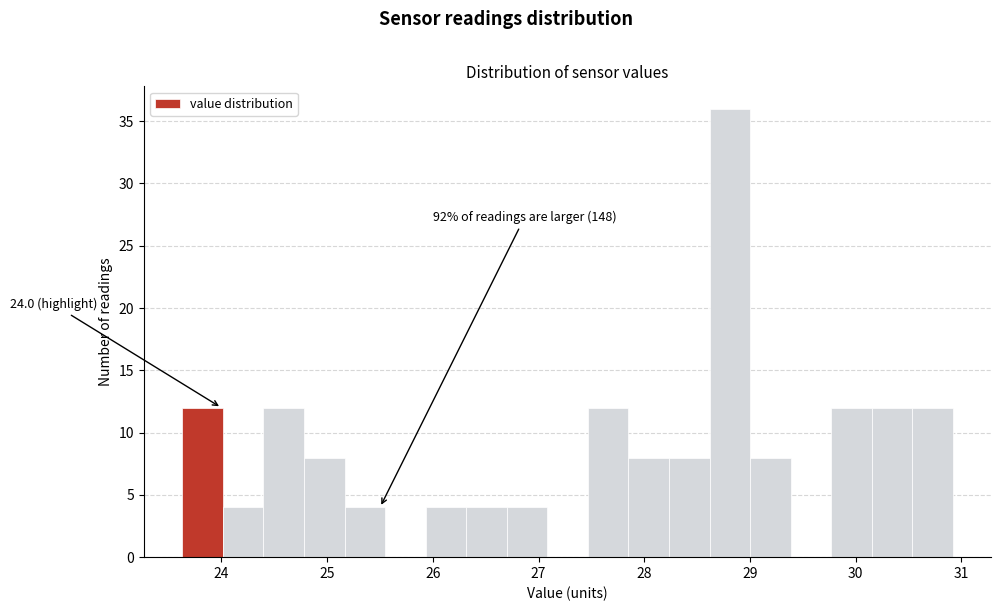

Around what value on the x-axis is the tallest bar? Give the approximate position of its centre, as read against the axis.

28.8